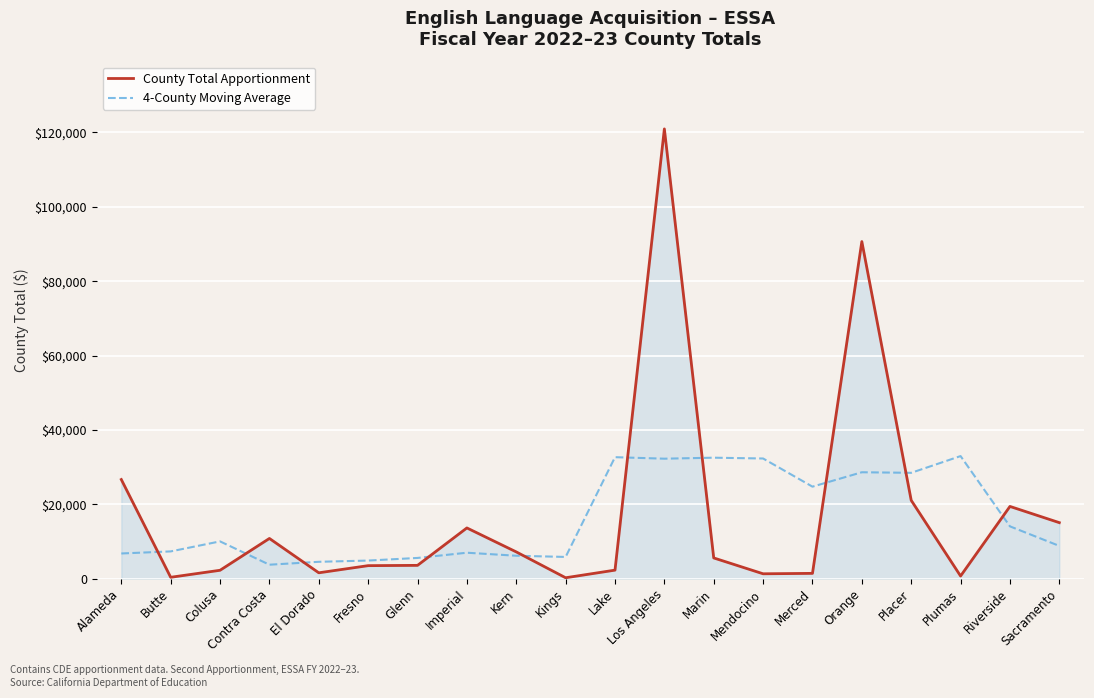

Is this an area chart (filled region under the line)?

Yes